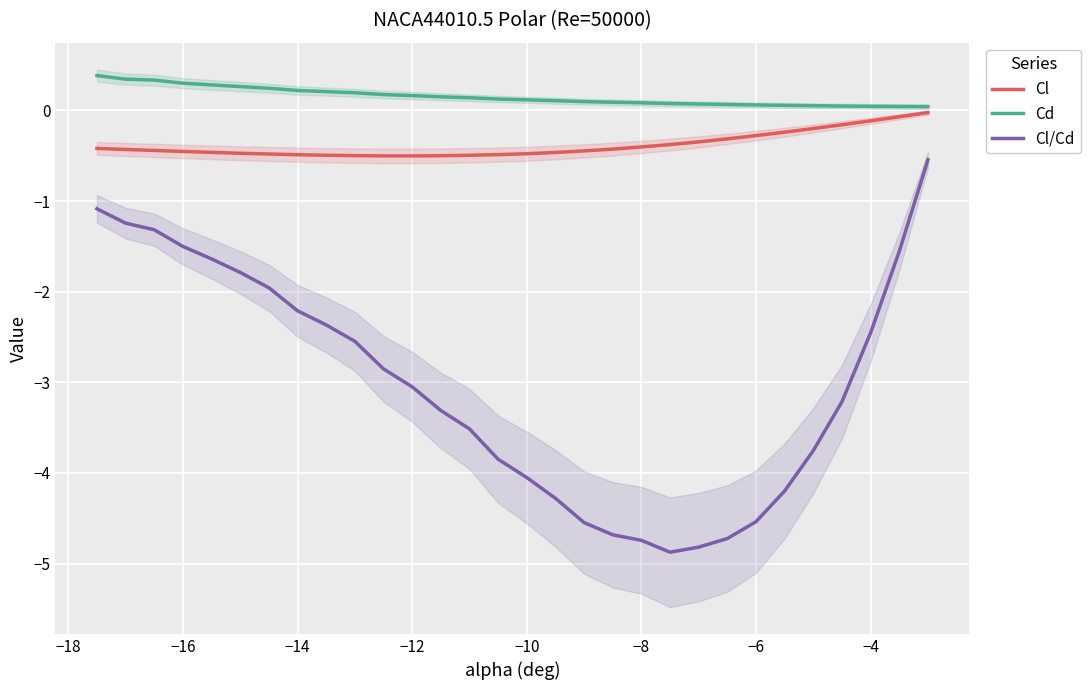

Which series has the widest spread of values?

Cl/Cd